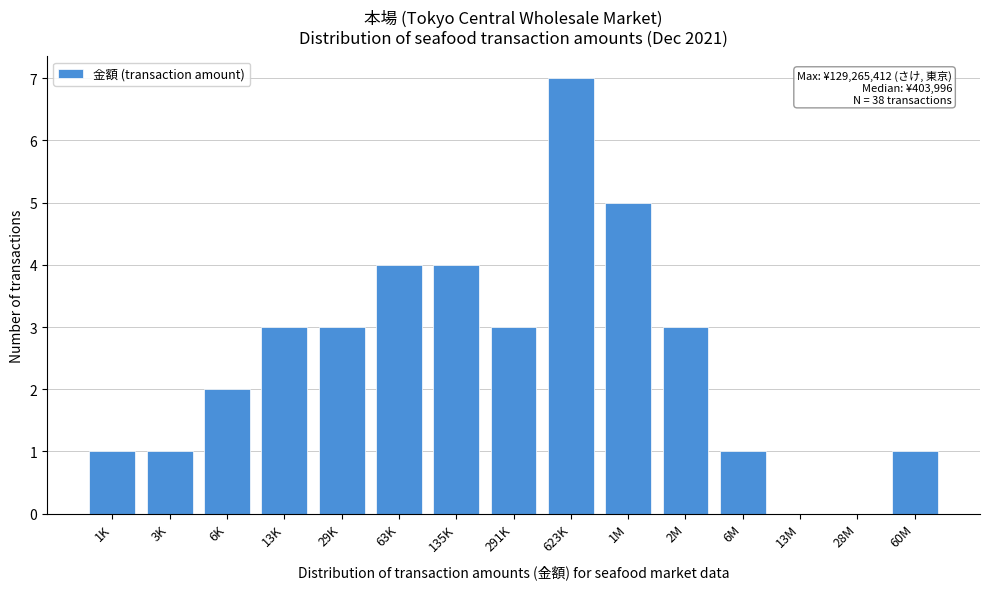

Reading left to right, extract all data points from this chart.

1K=1	3K=1	6K=2	13K=3	29K=3	63K=4	135K=4	291K=3	623K=7	1M=5	2M=3	6M=1	13M=0	28M=0	60M=1